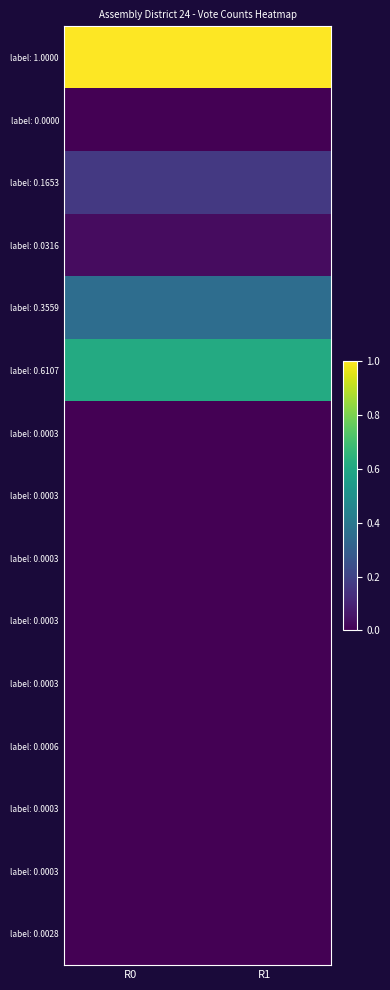

Which has a higher value, R0 or R1?

R0